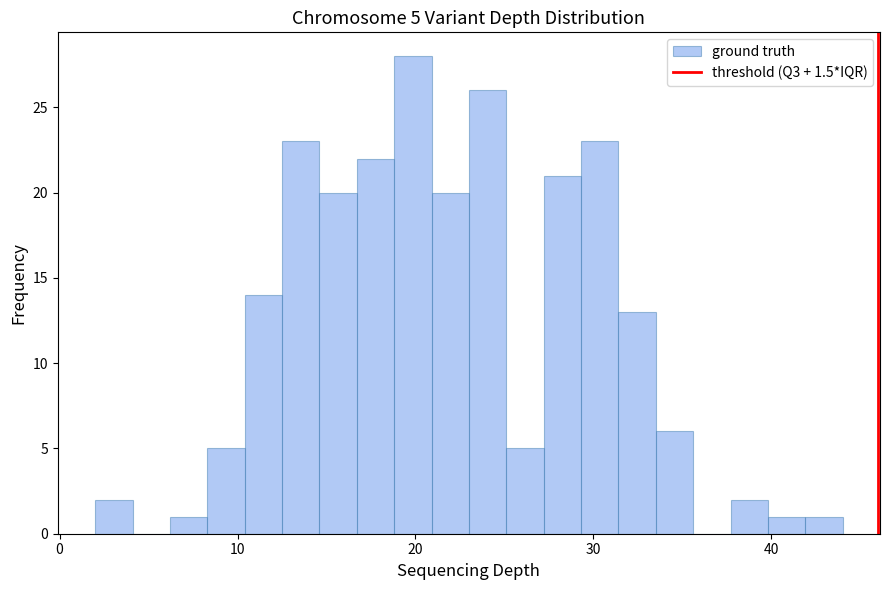

Around what value on the x-axis is the tallest bar? Give the approximate position of its centre, as read against the axis.

20